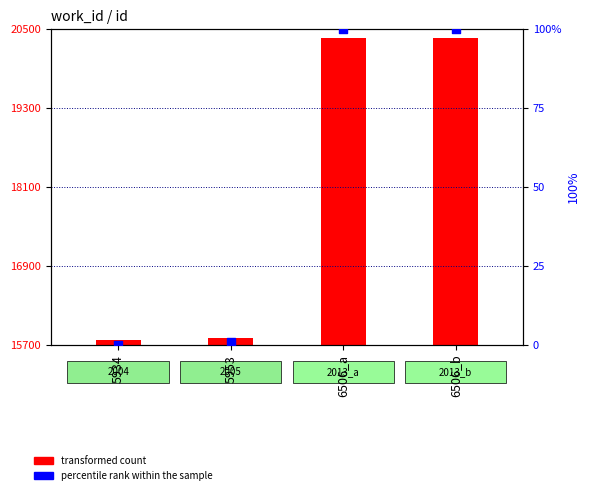

At which category is the sum across all series the highest?

6506_b